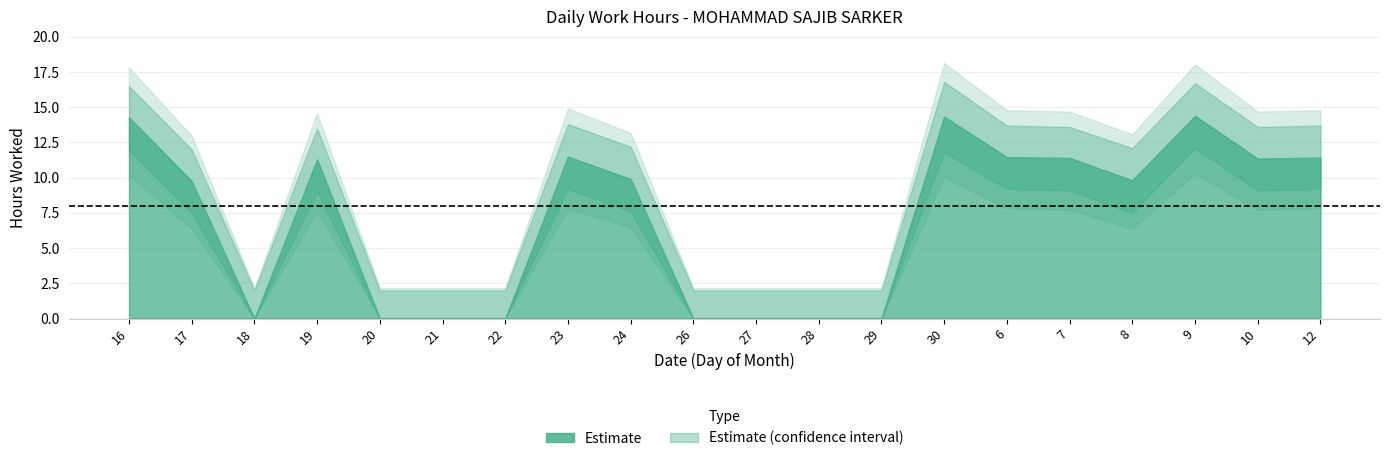

What position from the right is 20?

16